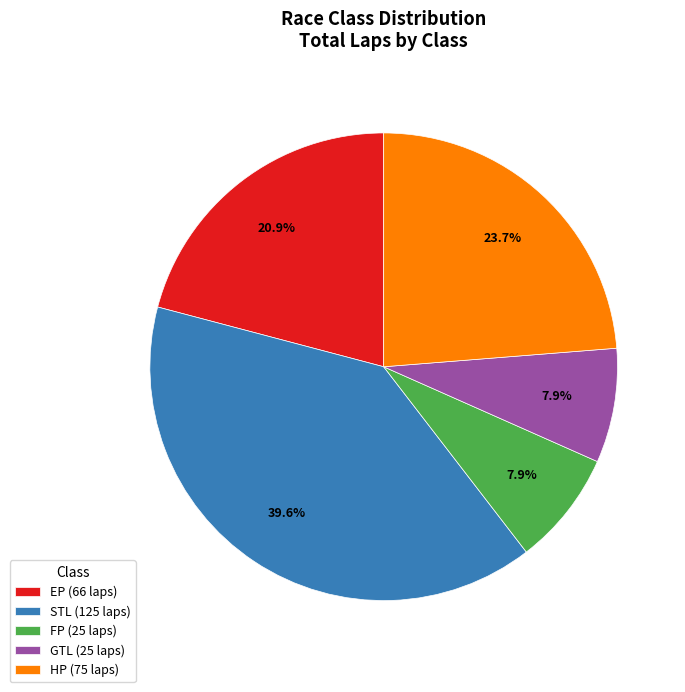

What percentage is NOT represented by FP (25 laps)?

92.1%